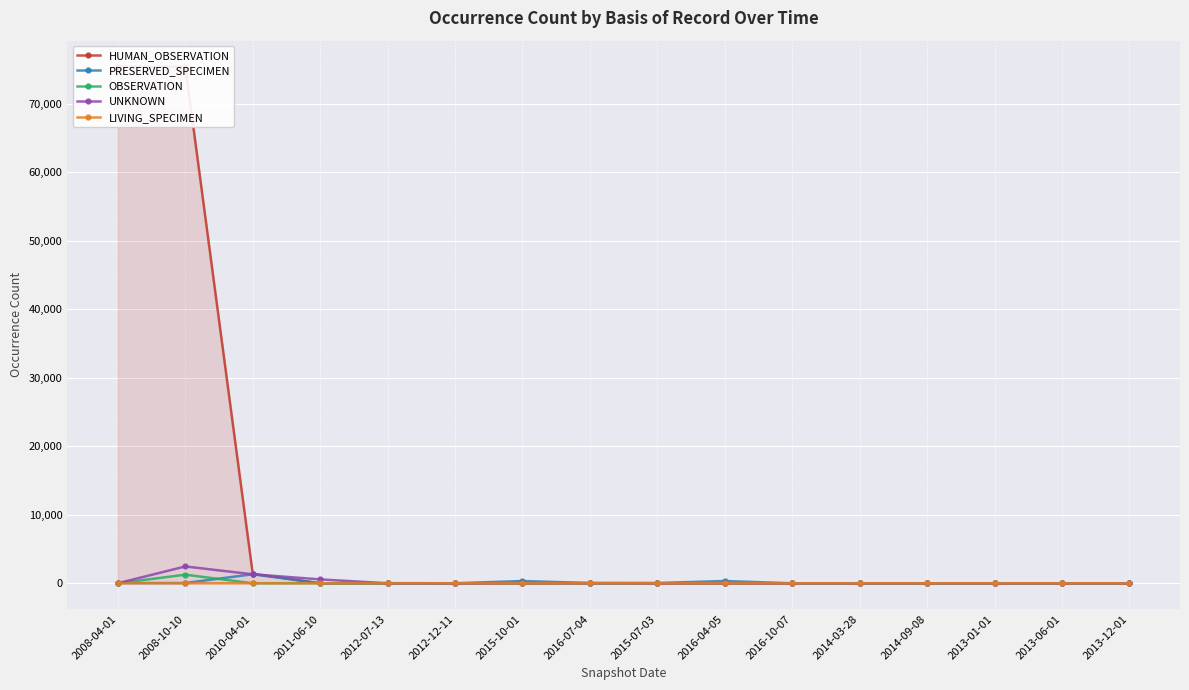

True or false: UNKNOWN has a value of -1414 at 2014-09-08.

False